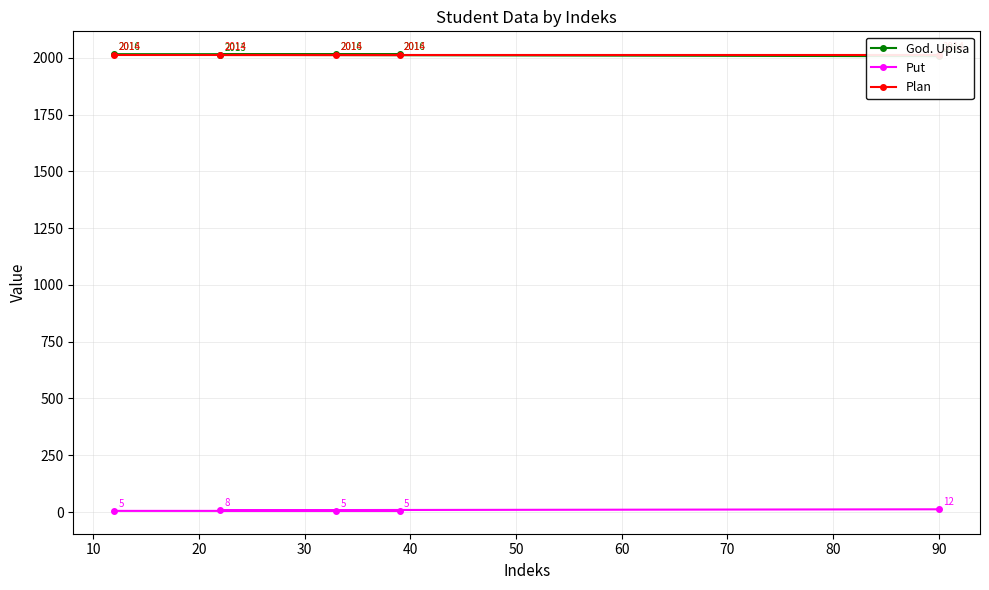

True or false: Put has more than 1 interior local peaks.

False